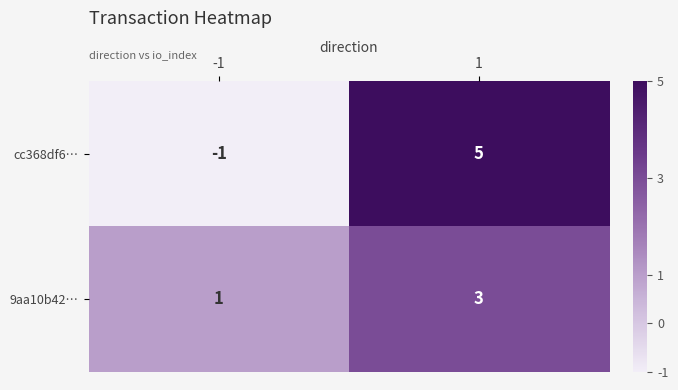

What is the sum of all 9aa10b42… values?

4